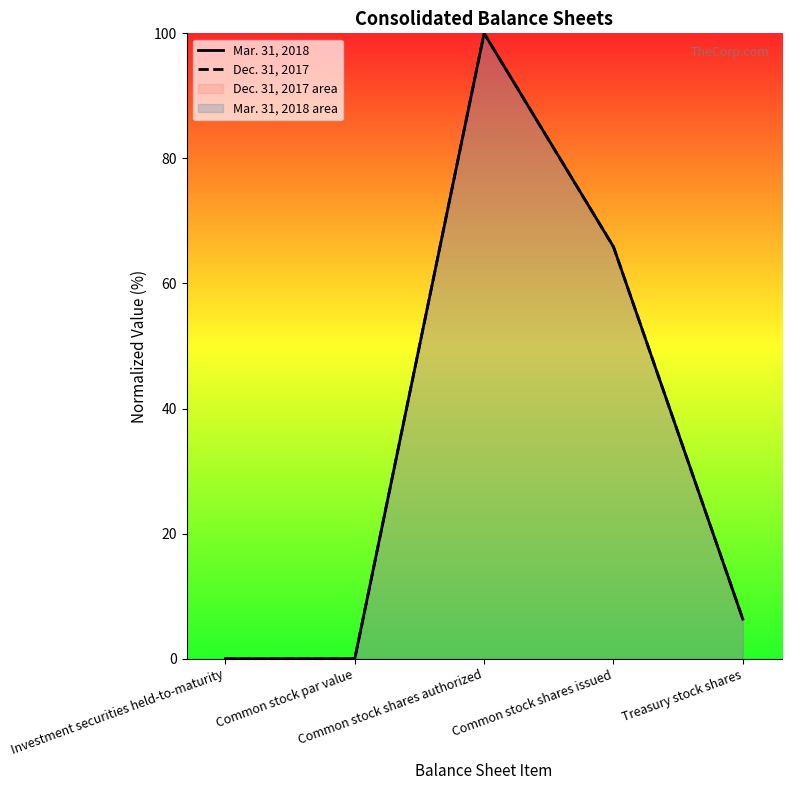

Where is Mar. 31, 2018 nearest to the value 50?

Common stock shares issued